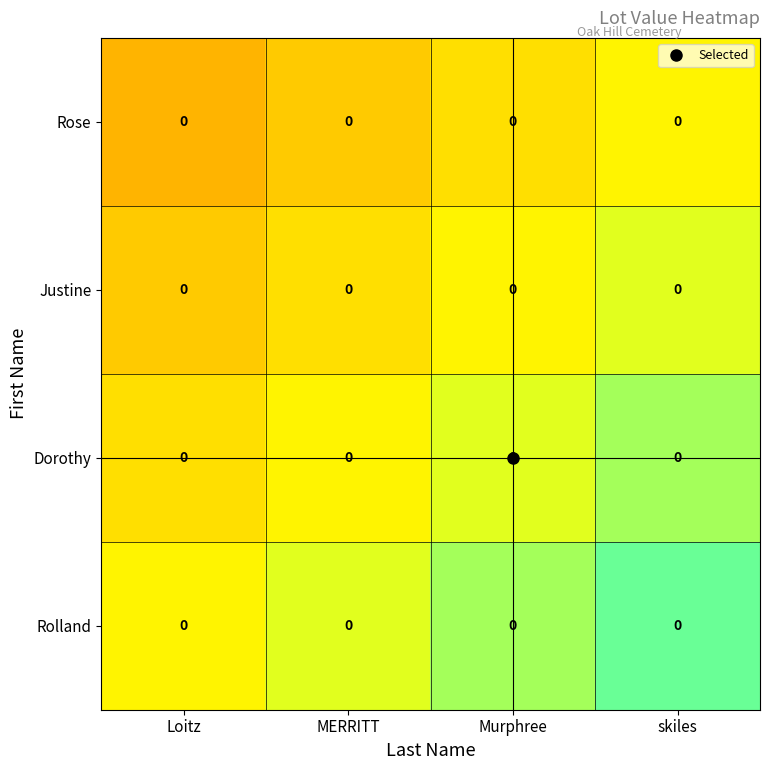

Which series has the largest total across all categories?

Rolland